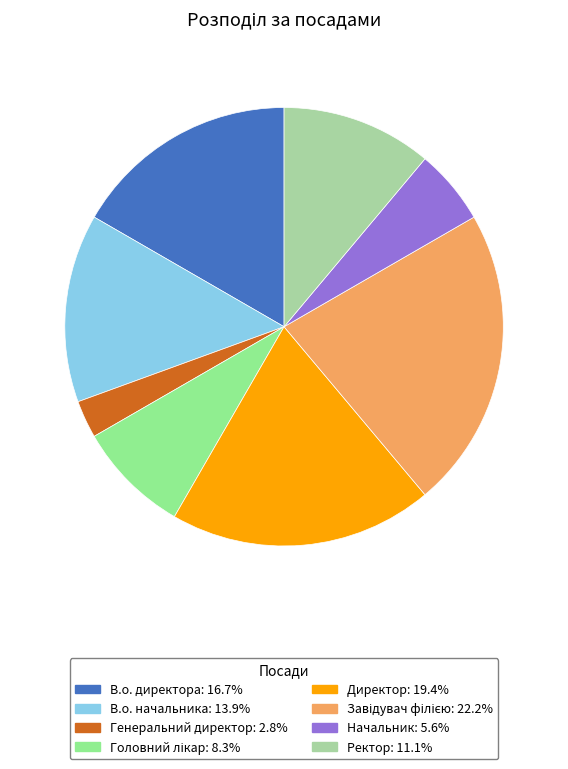

Is there a majority slice in this chart?

No